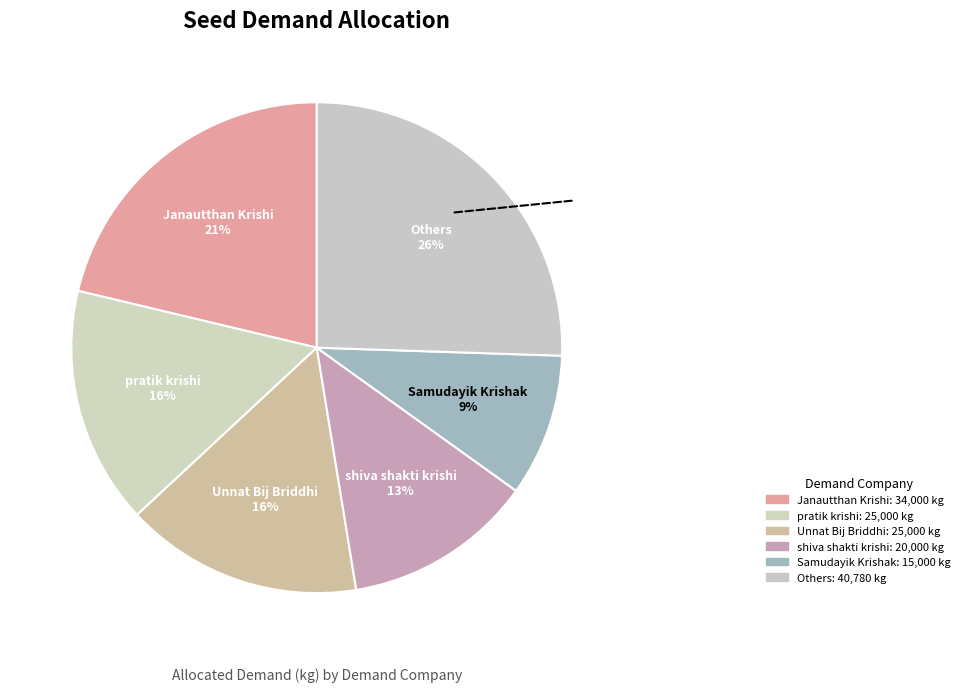

How many segments does this pie chart have?

6